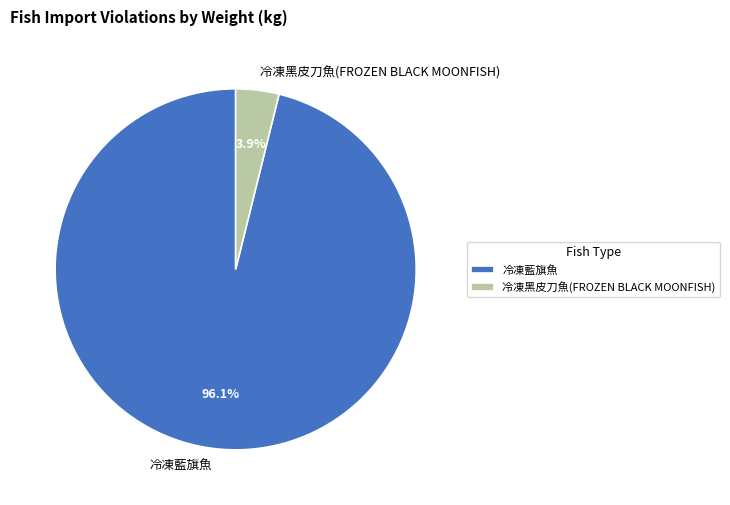

Between 冷凍黑皮刀魚(FROZEN BLACK MOONFISH) and 冷凍藍旗魚, which is larger?

冷凍藍旗魚